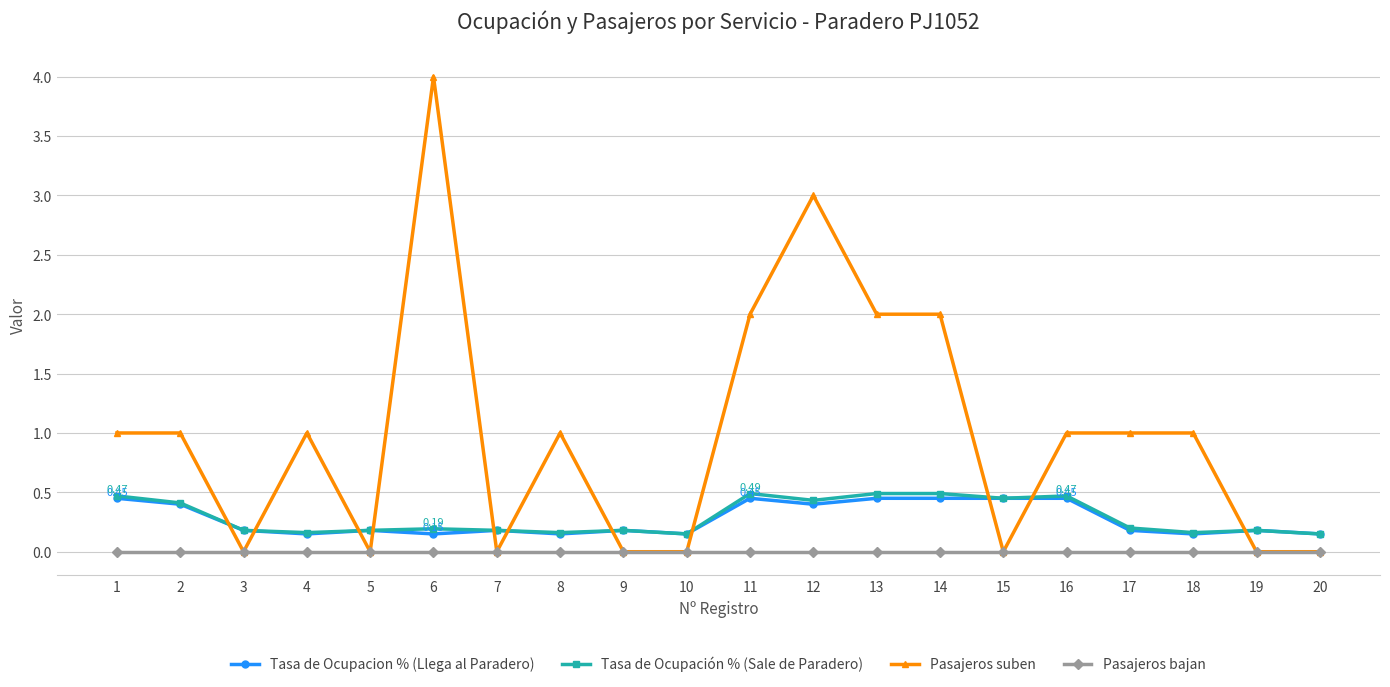

What is the total value across all series at 19?

0.4